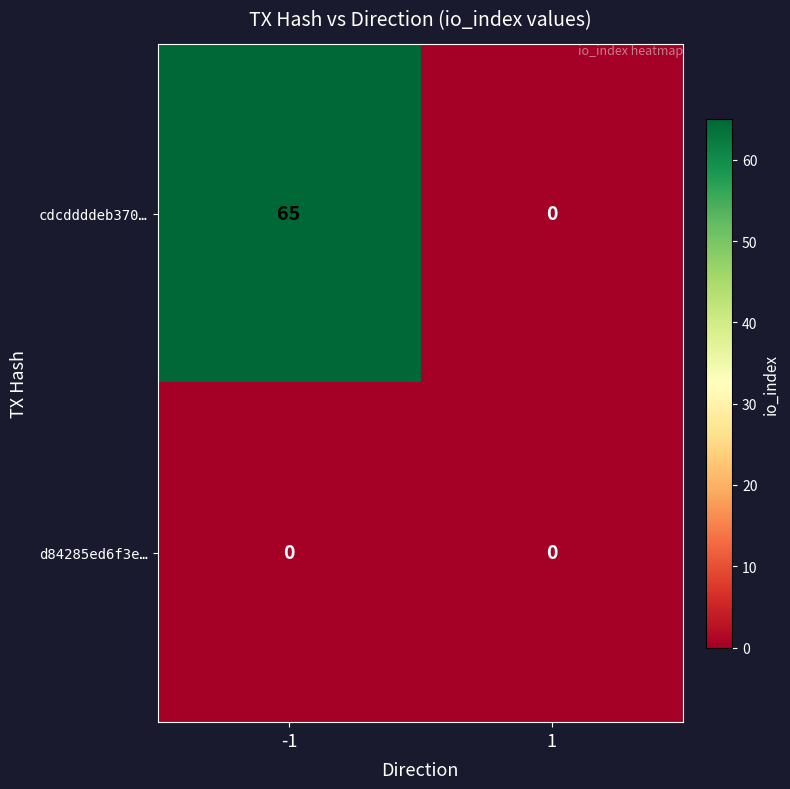

What is the sum of all cdcddddeb370… values?

65